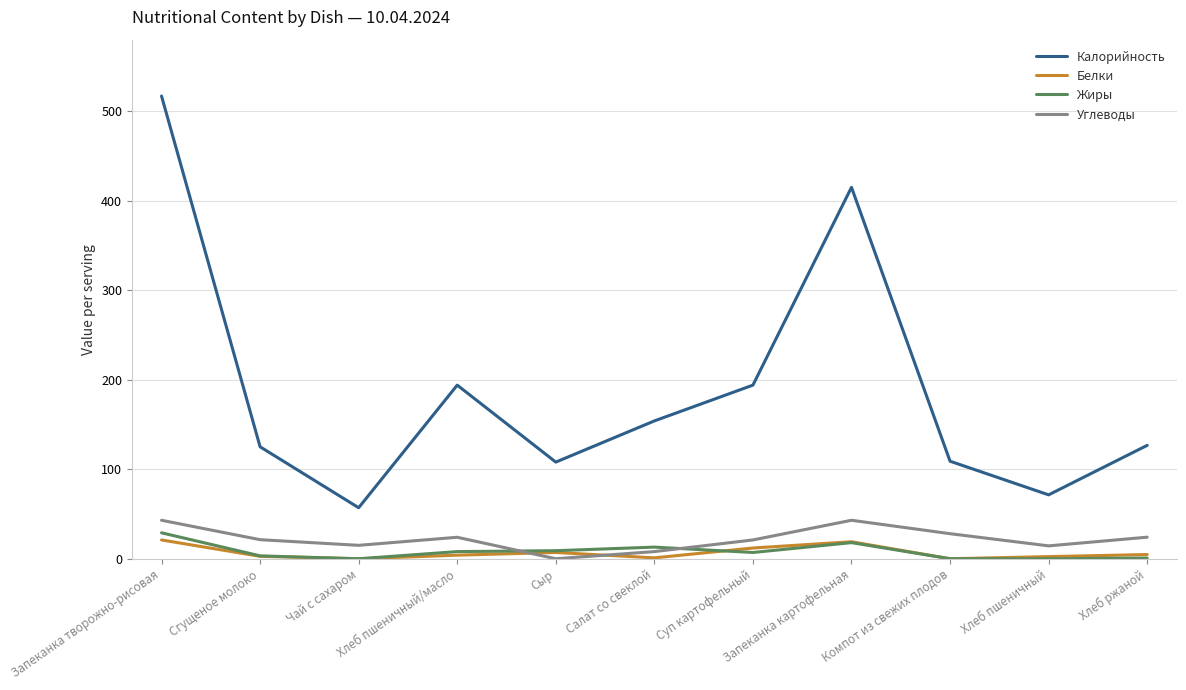

What is the difference between the second highest and second lowest values in the Калорийность series?

343.6